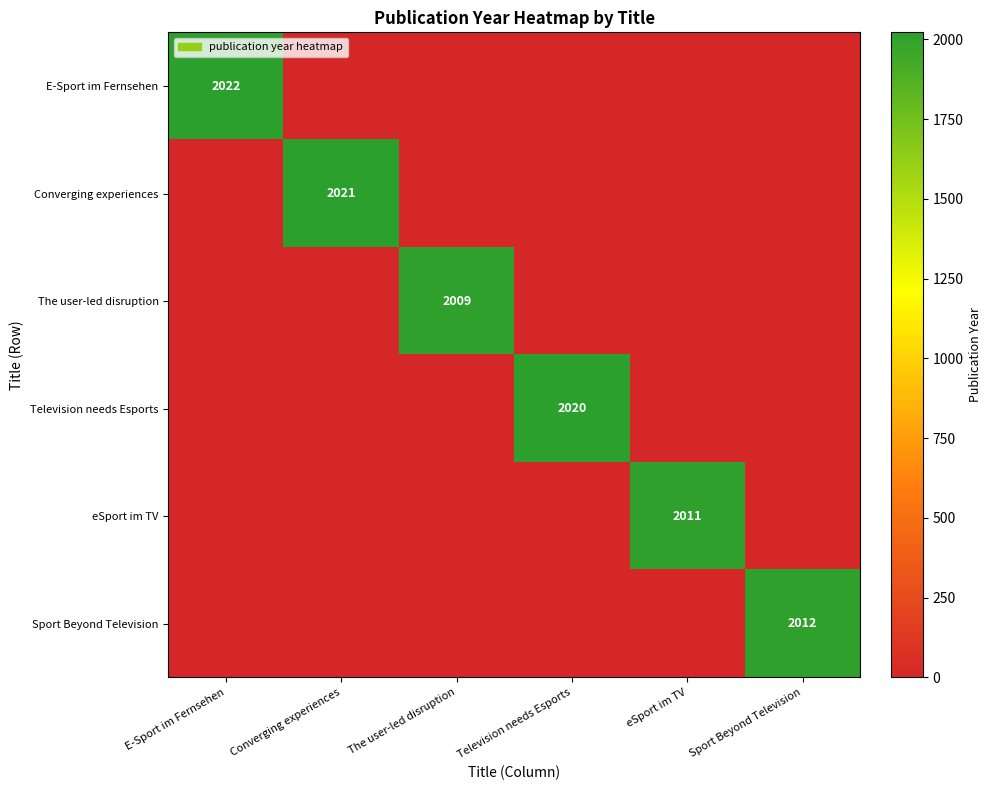

The value of The user-led disruption at The user-led disruption is 2009. True or false?

True